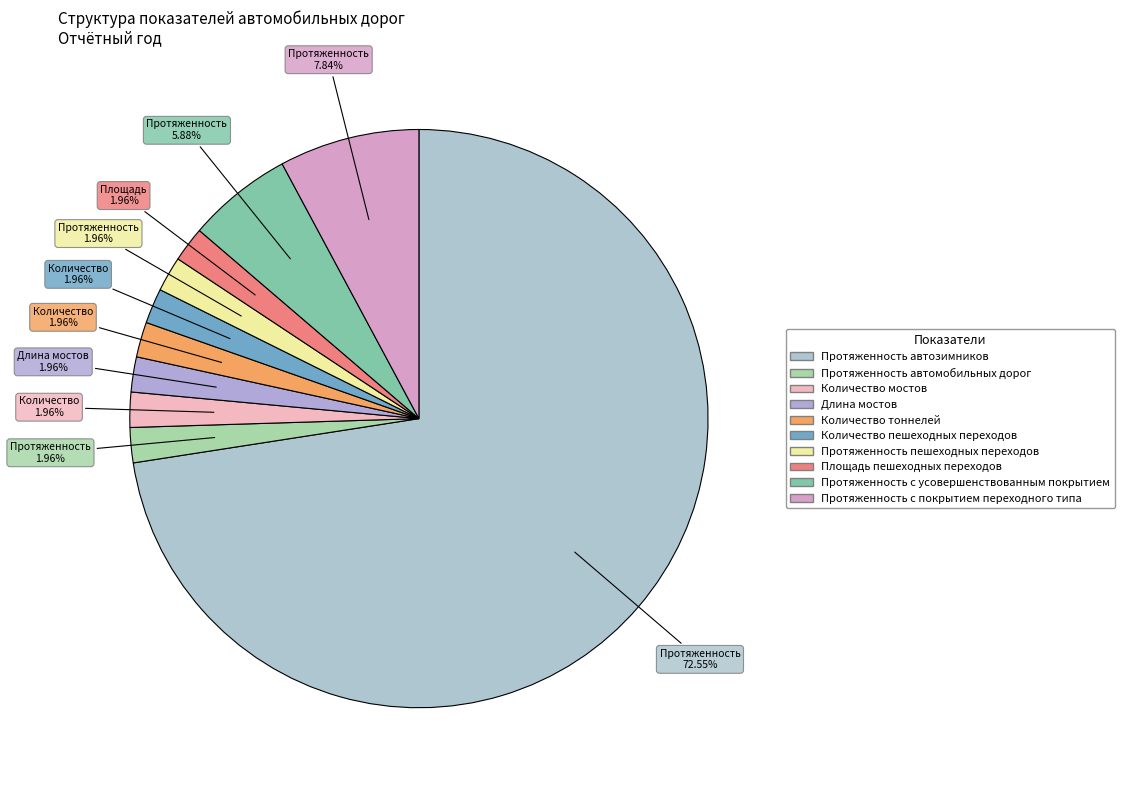

To the nearest percent, what percentage of the pie is Количество тоннелей?

2%